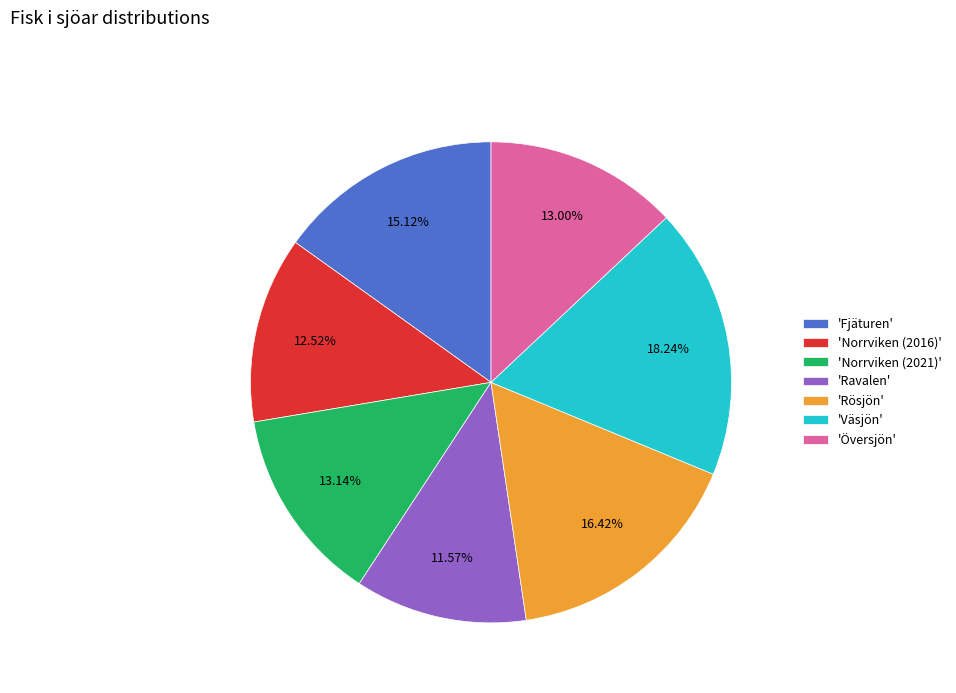

Combined, do 'Rösjön' and 'Översjön' account for over 50%?

No